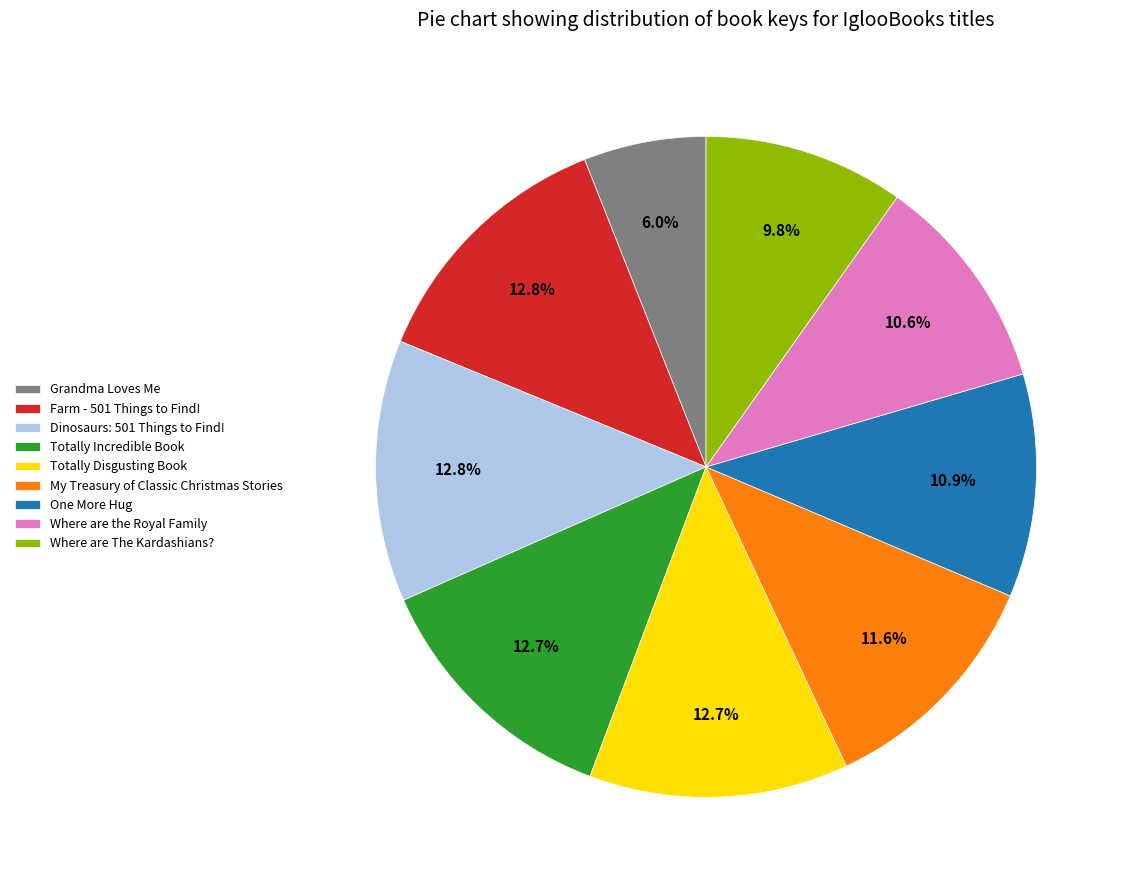

To the nearest percent, what is the difference between the largest and smallest slice percentages?

7%